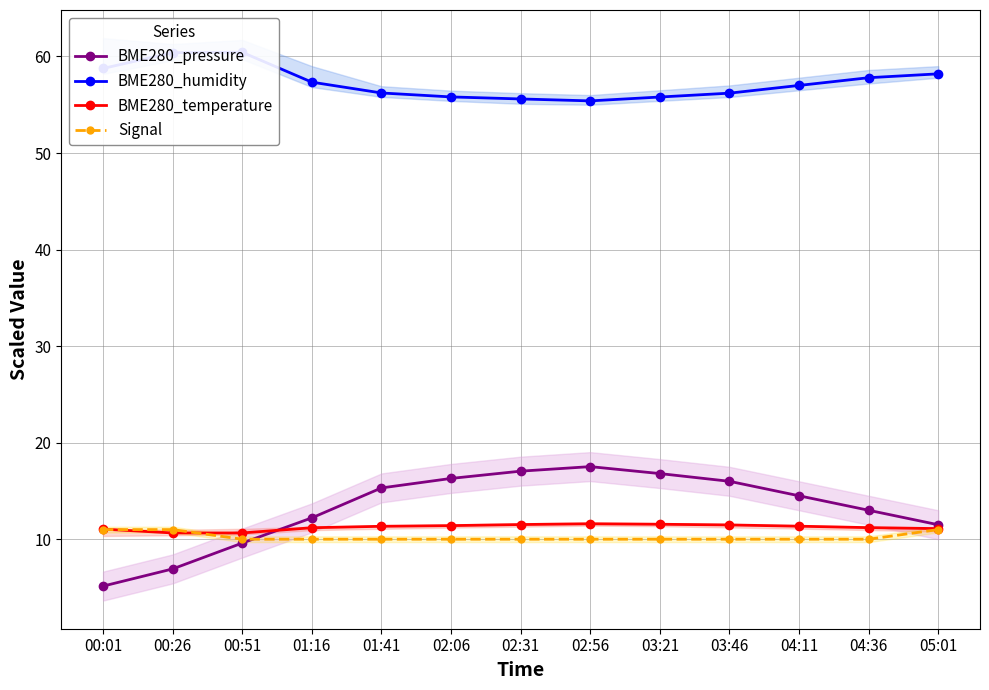

What is the average value of the BME280_temperature series?

11.2